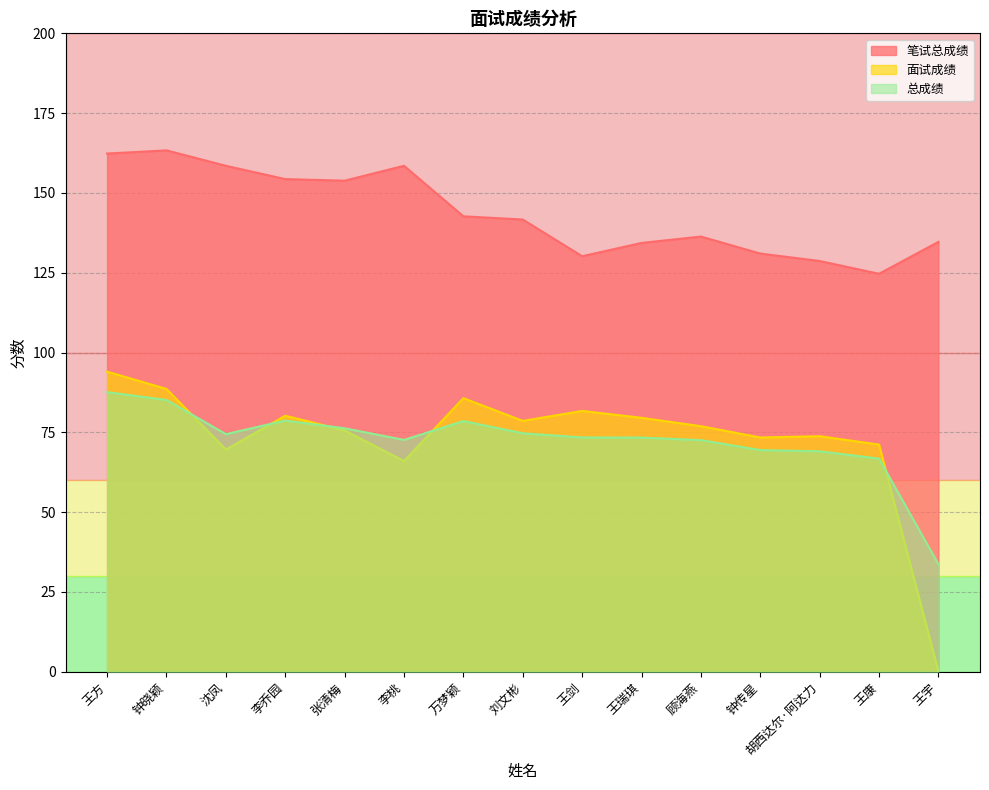

What is the value of the 总成绩 point at the 14th from the left?

66.7